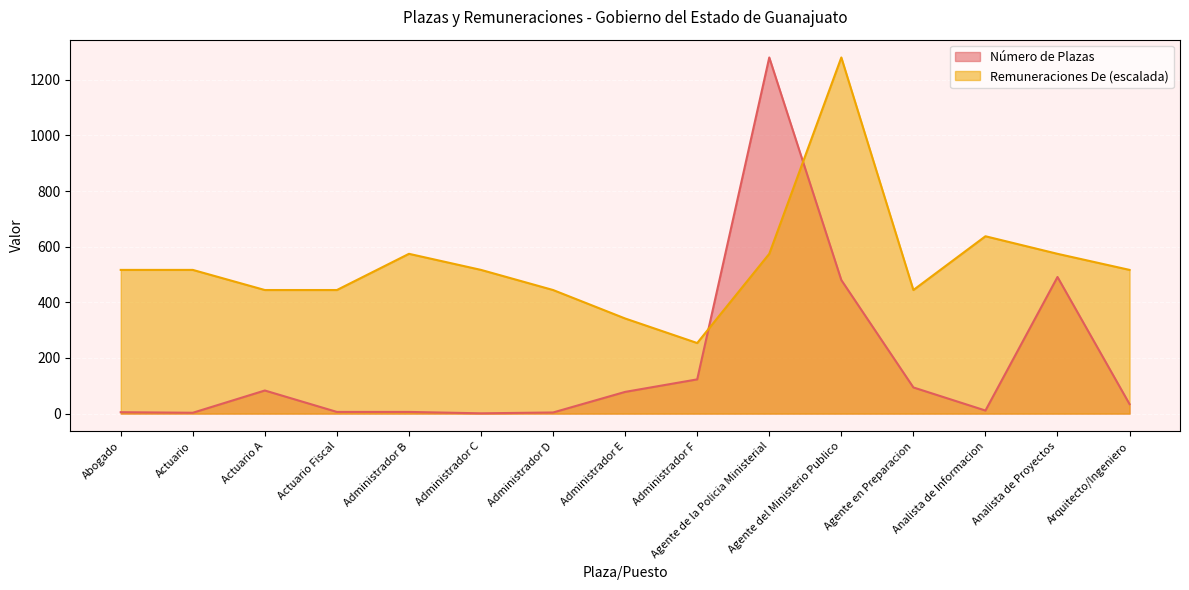

Which series changed the most between Administrador C and Administrador E?

Remuneraciones De (escalada)